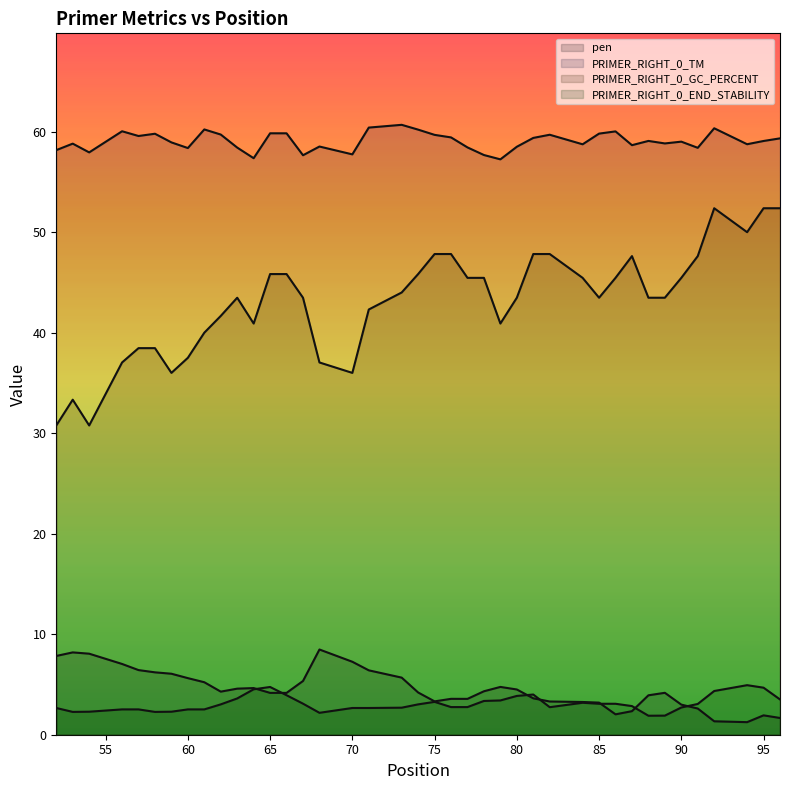

How many interior local peaks does the PRIMER_RIGHT_0_GC_PERCENT series have?

4